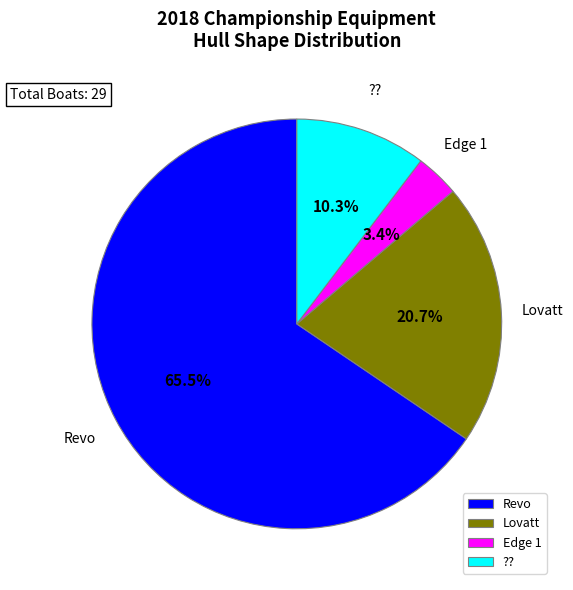

Approximately how many times larger is the value at ?? compared to Edge 1?

3.0